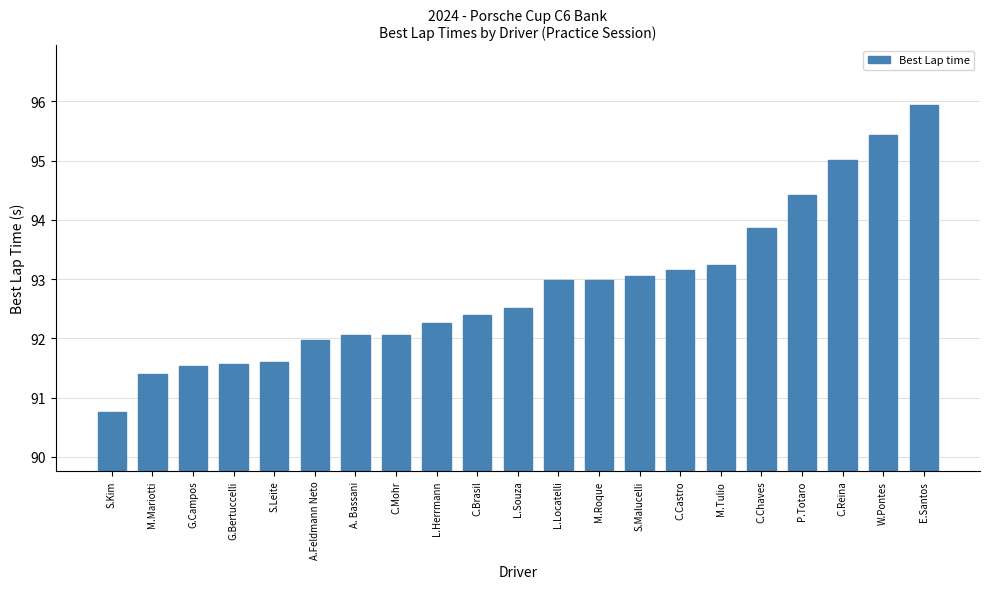

How many series are shown in this chart?

1